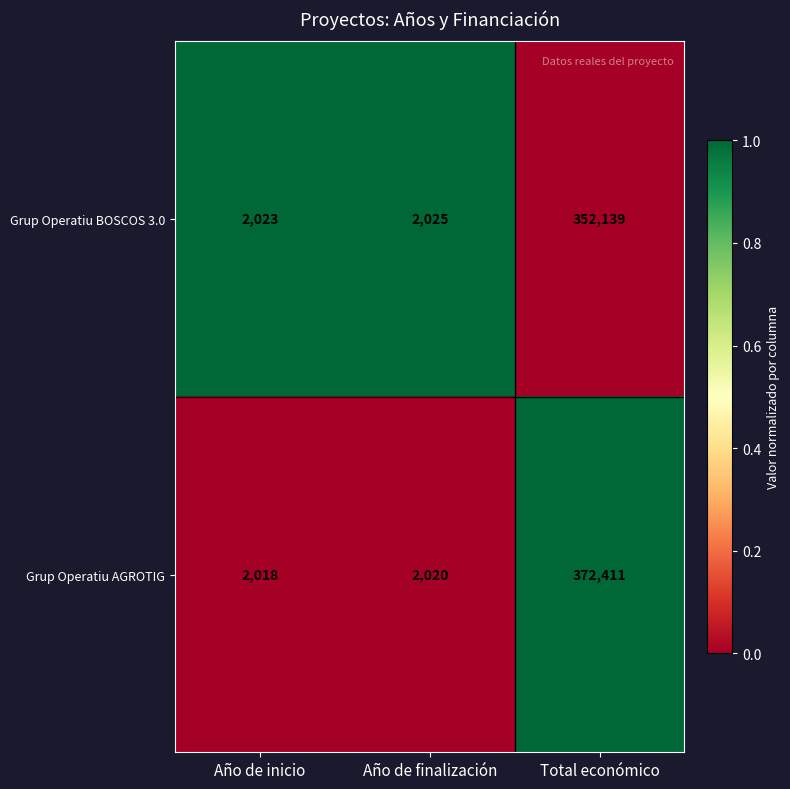

What is the spread (max minus min) of values at Año de inicio?

5